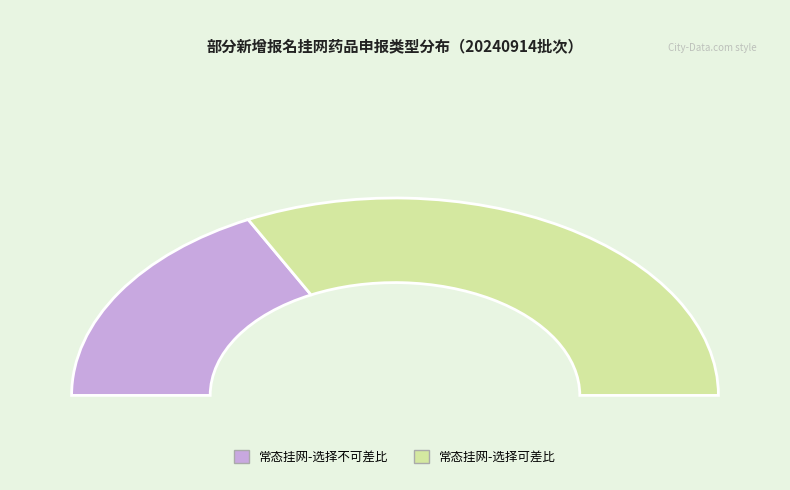

To the nearest percent, what portion does 常态挂网-选择不可差比 represent?

35%